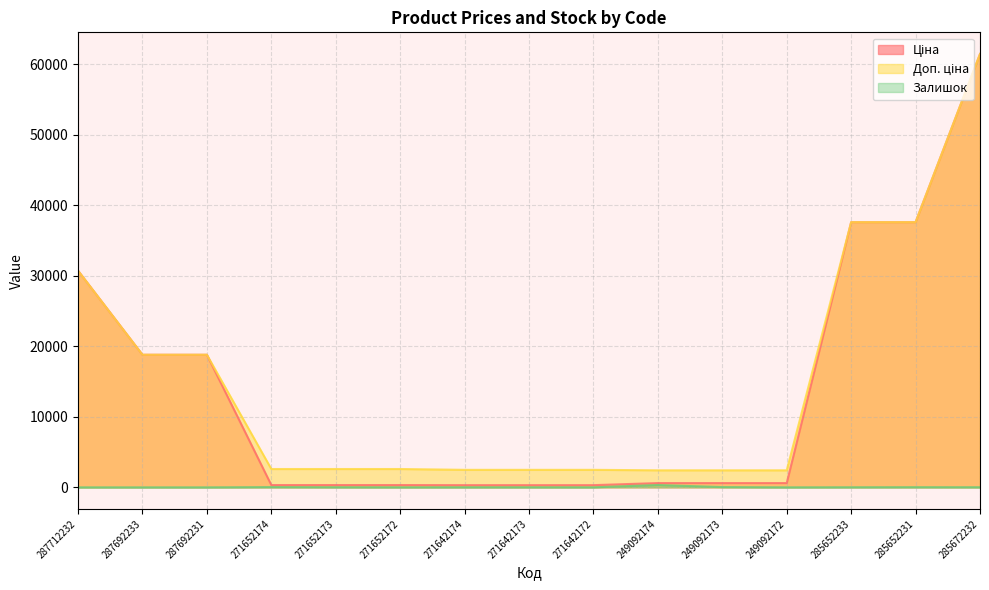

What position from the left is 249092172?

12